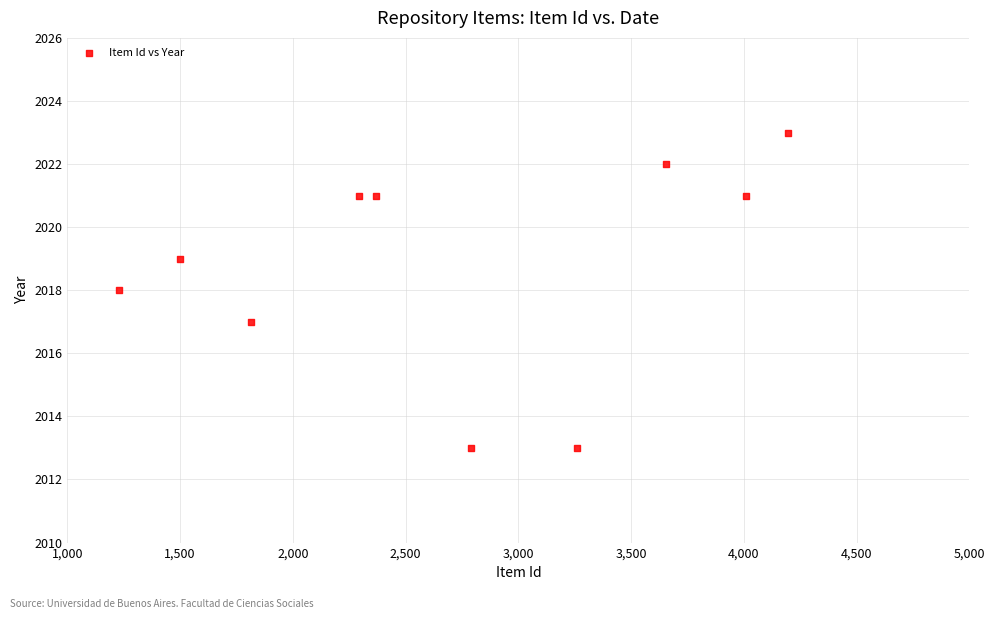

What is the average X value?

2712